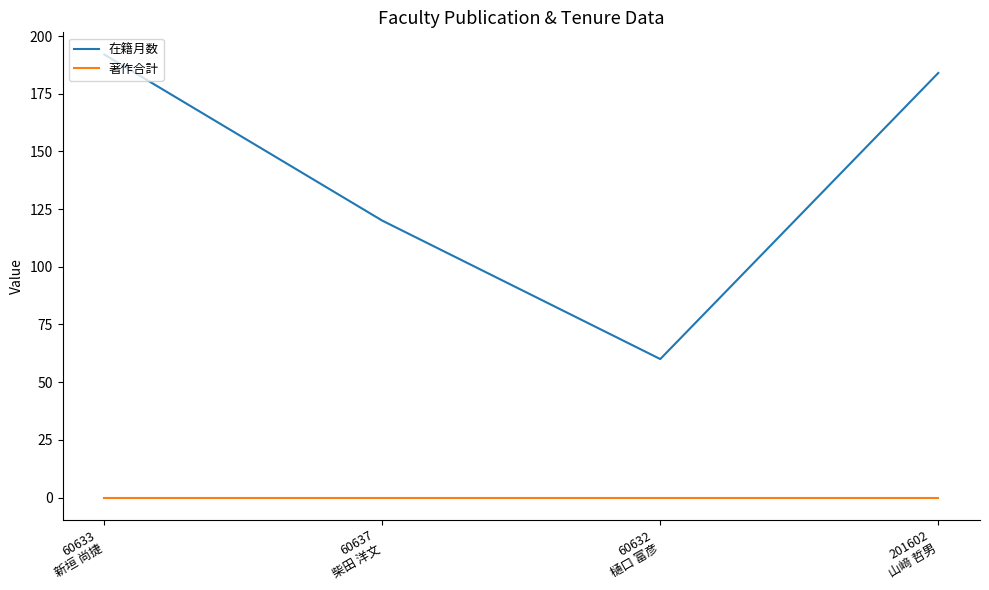

Is it true that 在籍月数 equals 60 at 60632
樋口 富彦?

True